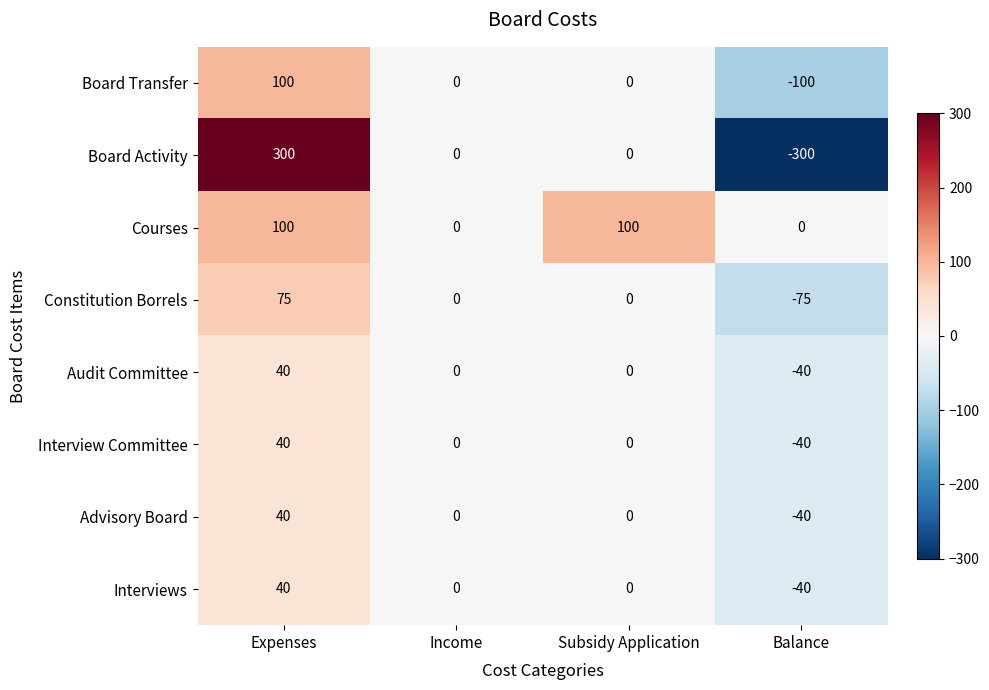

Count the number of data series in this chart.

8